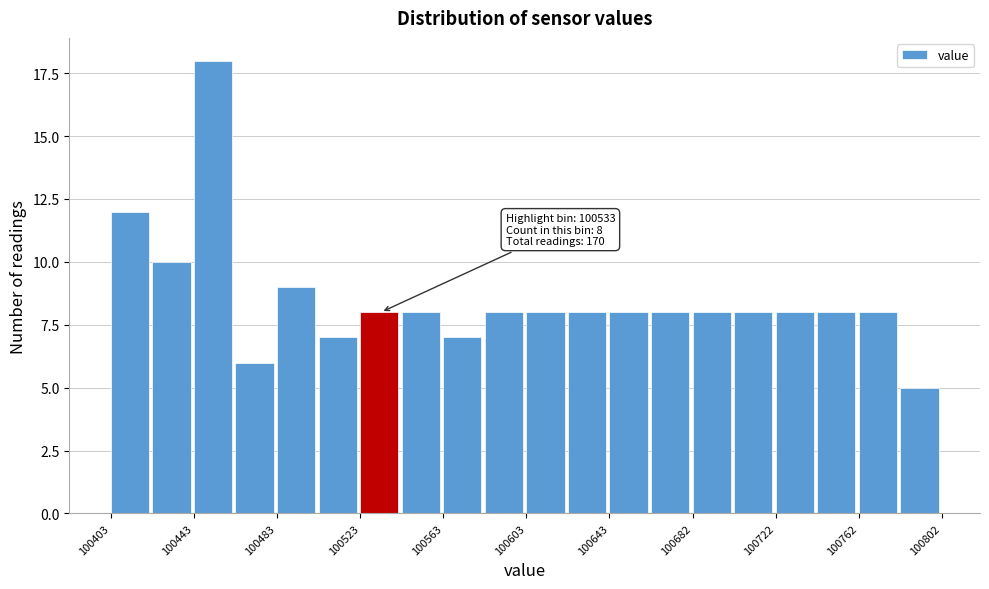

Read against the x-axis, roughly where is the centre of the tallest bar?

100450